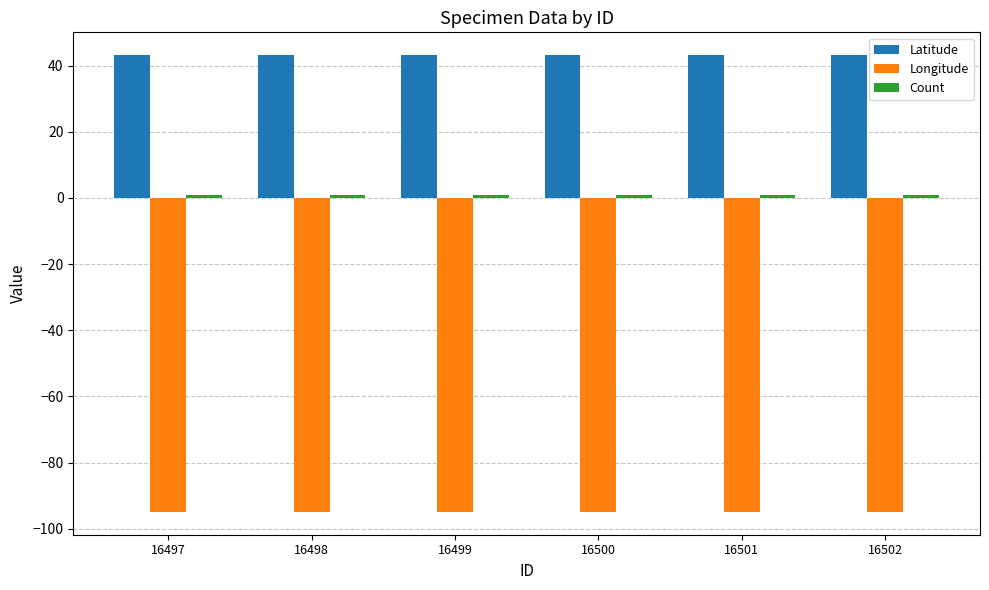

What is the smallest value displayed?

-94.9